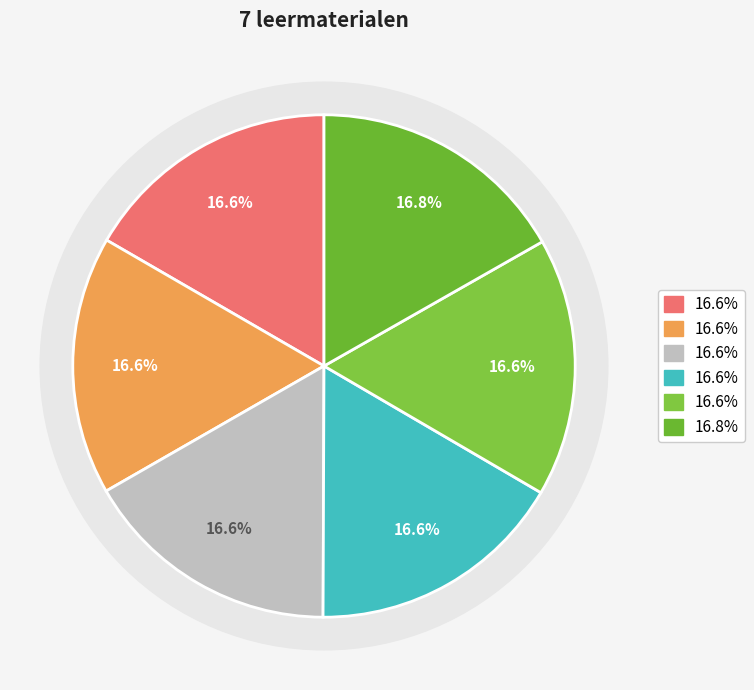

True or false: Opdracht begroting vakantie accounts for 17% of the total.

True